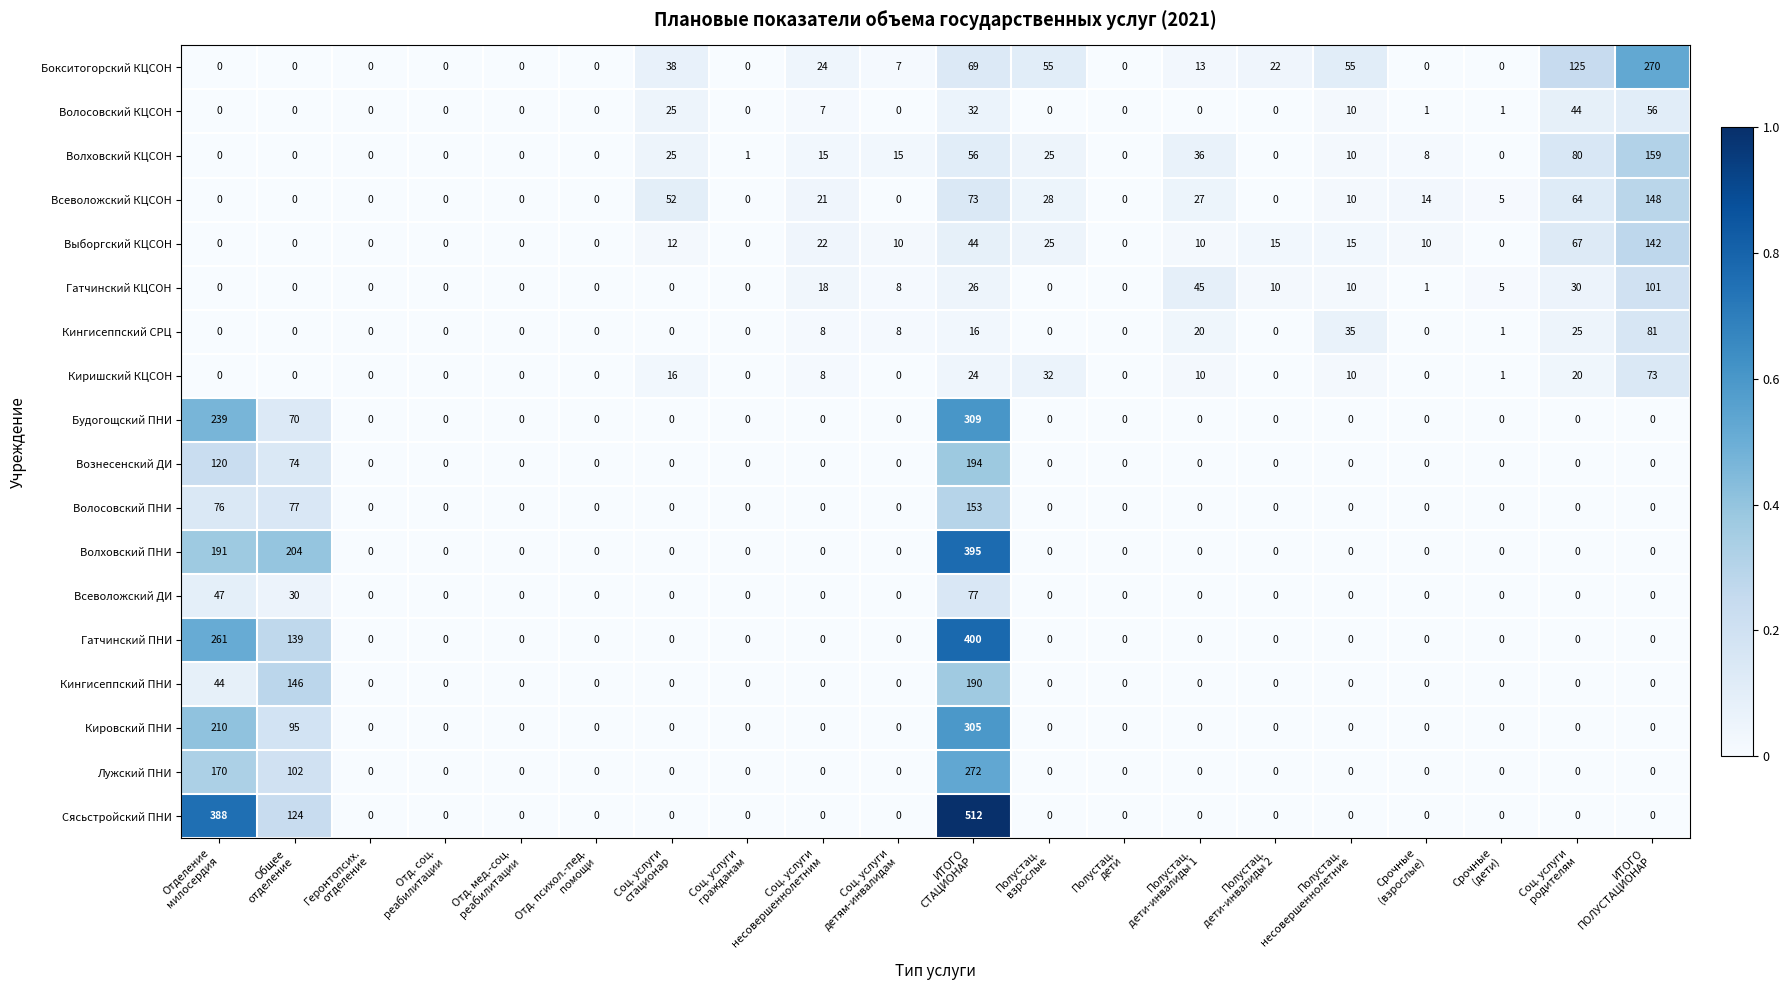

What is the difference between the maximum and minimum values in the Кировский ПНИ series?

305